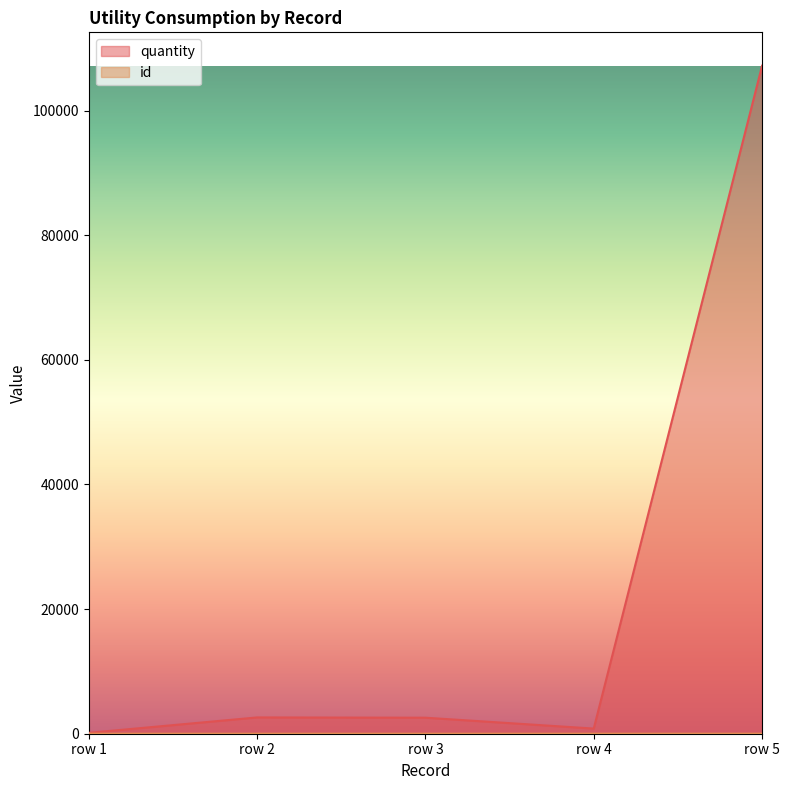

True or false: quantity and id intersect in this chart.

False